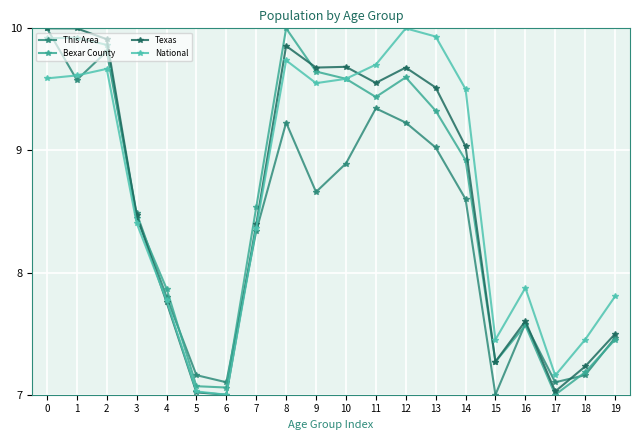

Is it true that This Area equals 14.0 at 13?

False